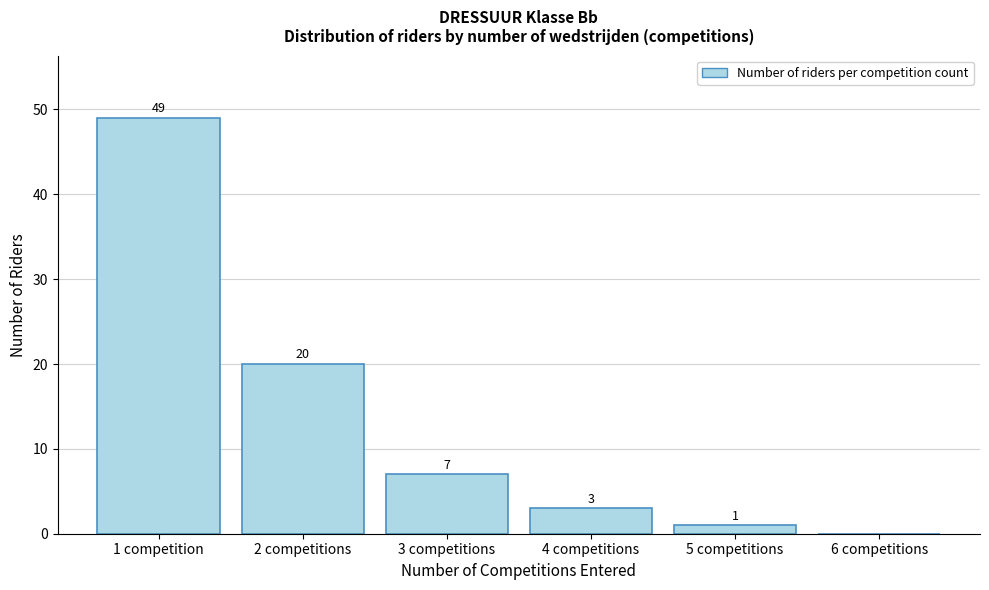

Reading left to right, list all the values displayed in this chart.

1 competition=49	2 competitions=20	3 competitions=7	4 competitions=3	5 competitions=1	6 competitions=0